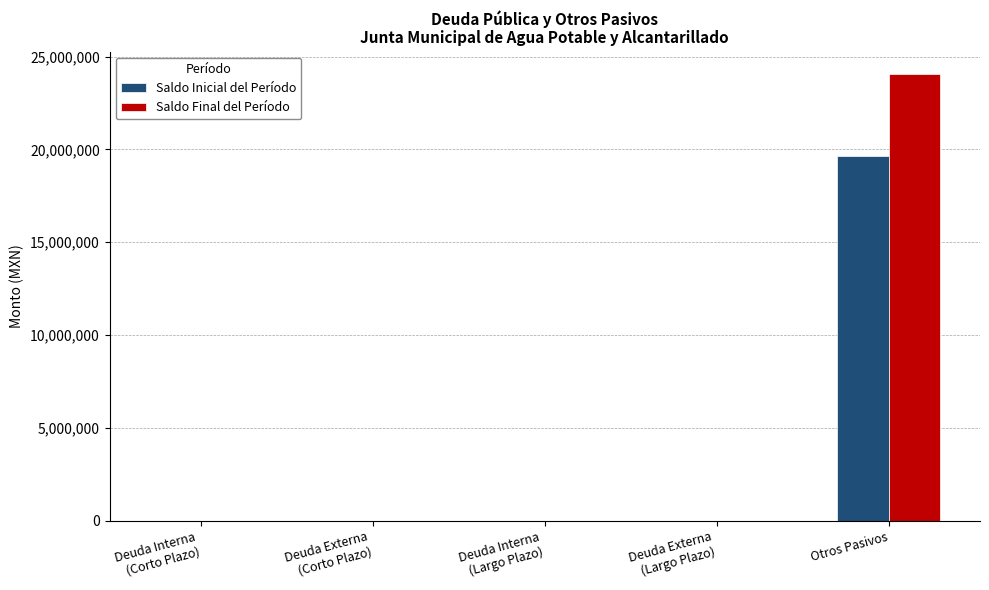

What are all the series names shown in the legend?

Saldo Inicial del Período, Saldo Final del Período